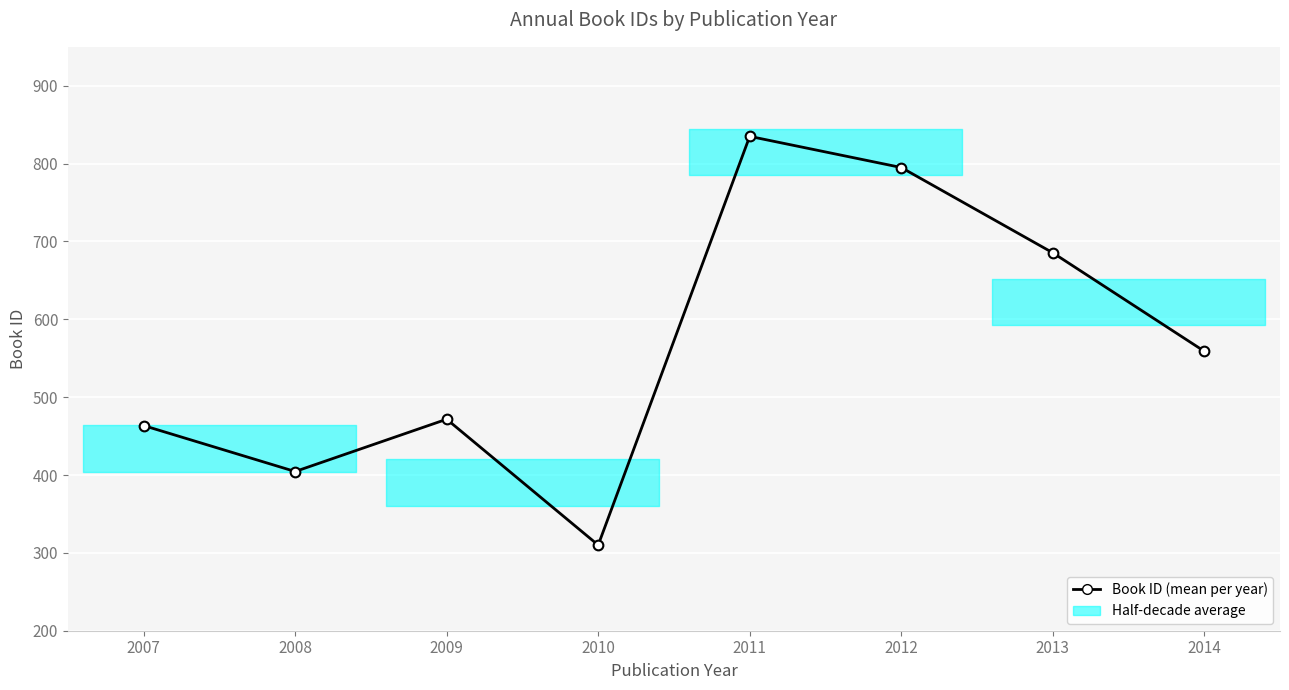

Does the chart display data point markers on the line(s)?

Yes